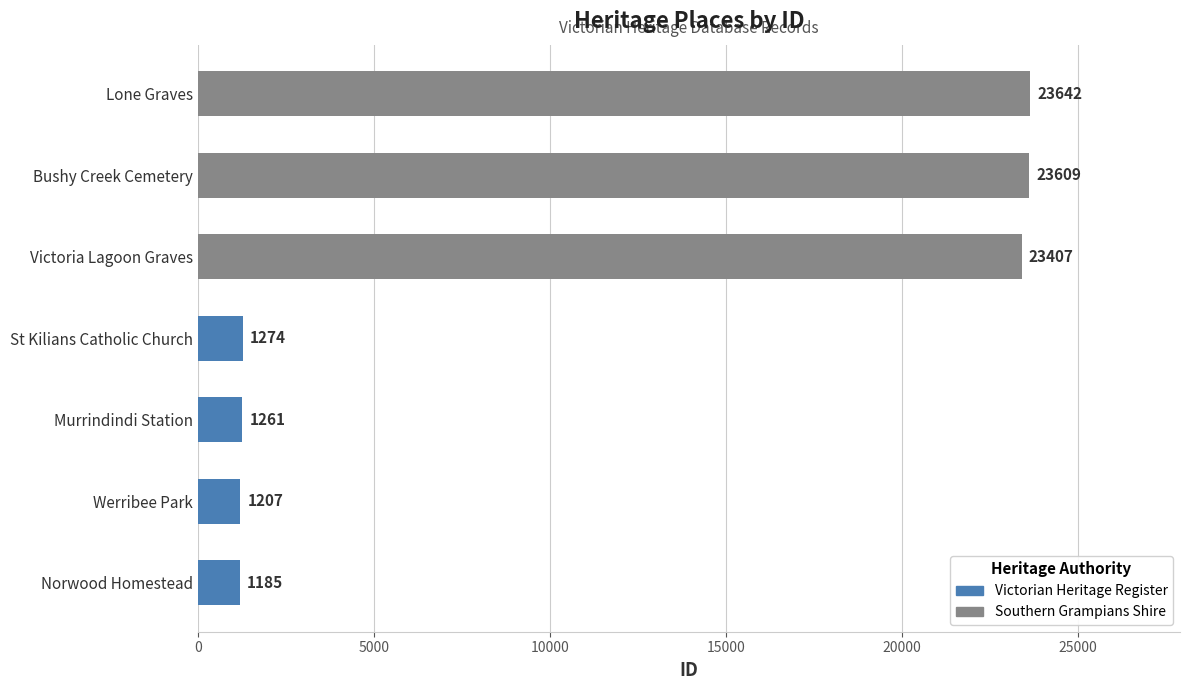

Which has a higher value, Norwood Homestead or St Kilians Catholic Church?

St Kilians Catholic Church